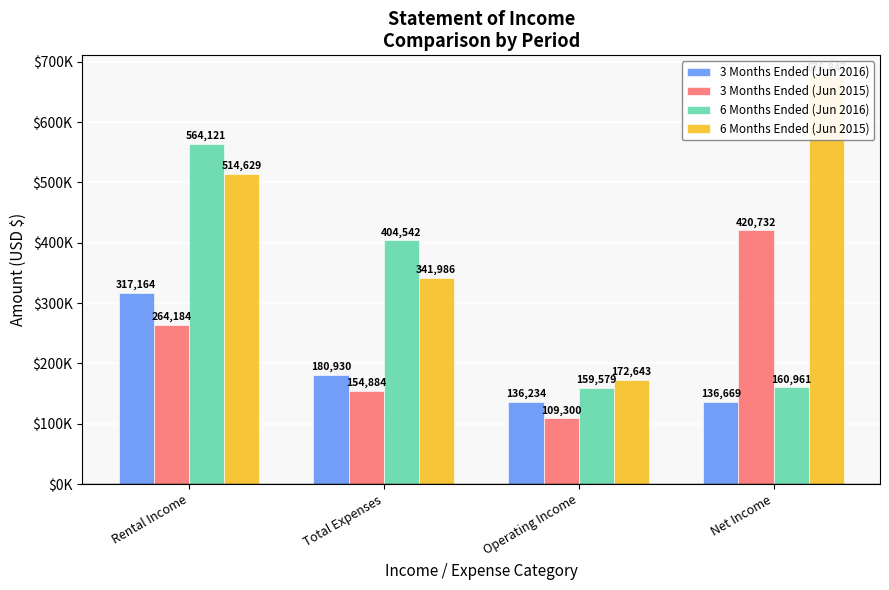

Which category has the highest value in the 6 Months Ended (Jun 2016) series?

Rental Income